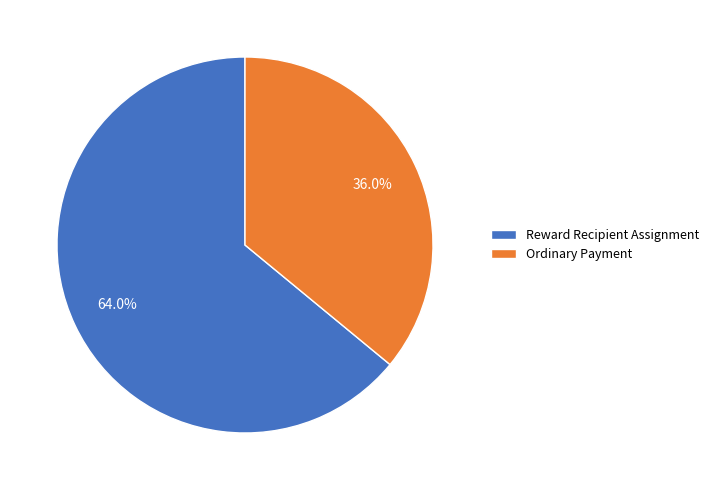

Which has a higher value, Reward Recipient Assignment or Ordinary Payment?

Reward Recipient Assignment